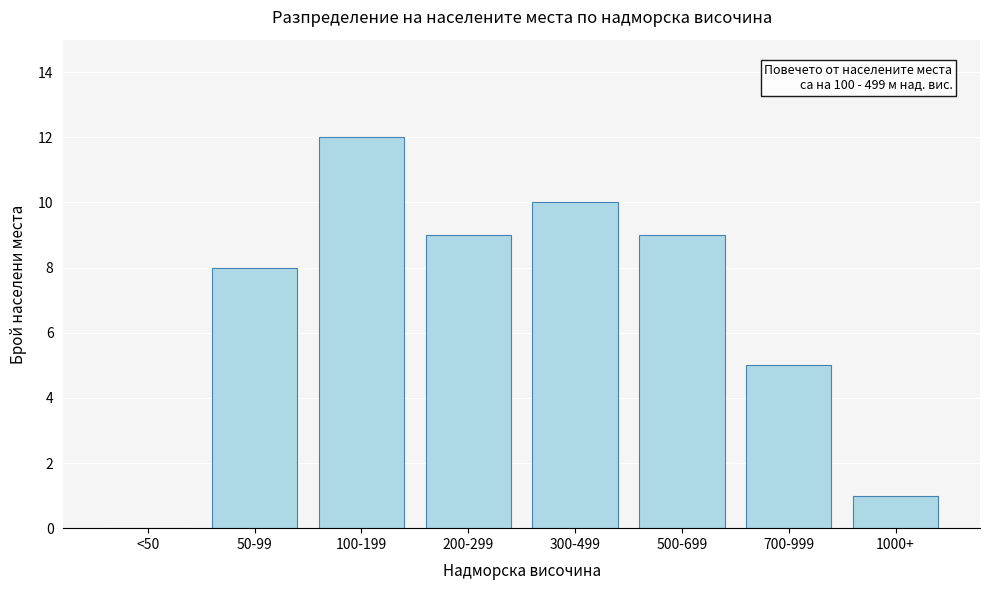

Reading left to right, transcribe all the data shown in this chart.

<50=0	50-99=8	100-199=12	200-299=9	300-499=10	500-699=9	700-999=5	1000+=1